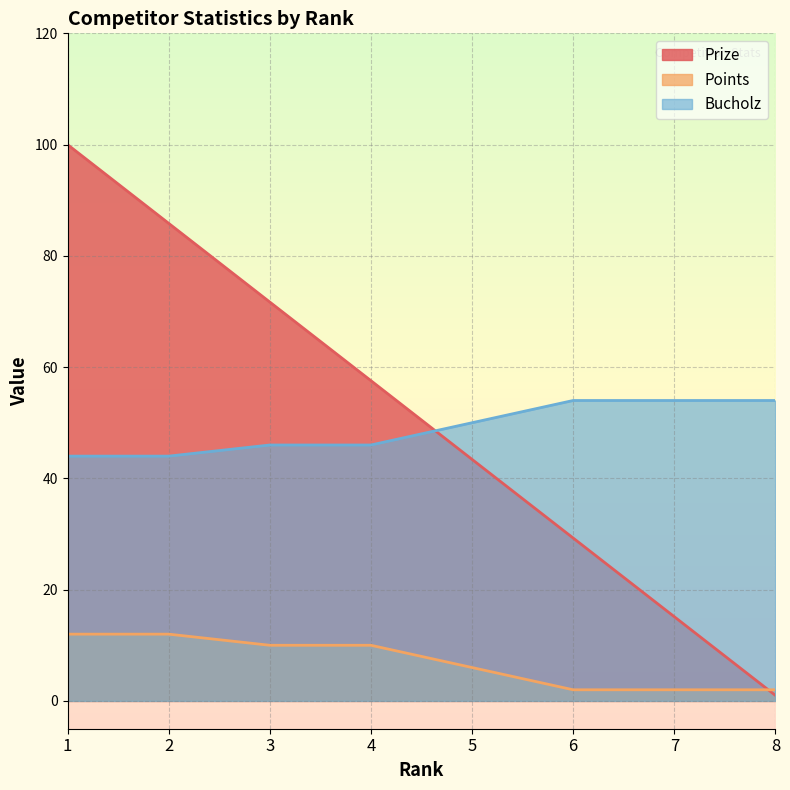

Is the value of Bucholz at 7 greater than the value of Points at 5?

Yes